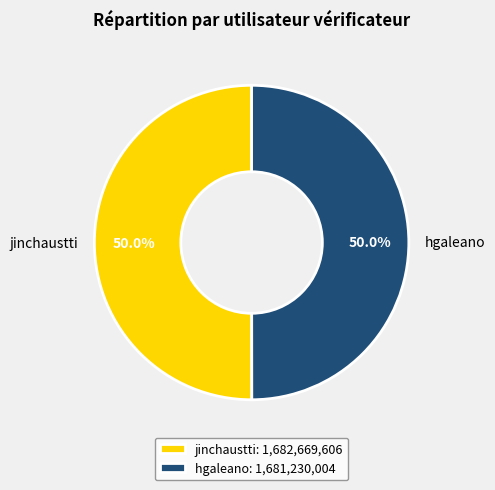

What is the ratio of the value at hgaleano to the value at jinchaustti?

1.0